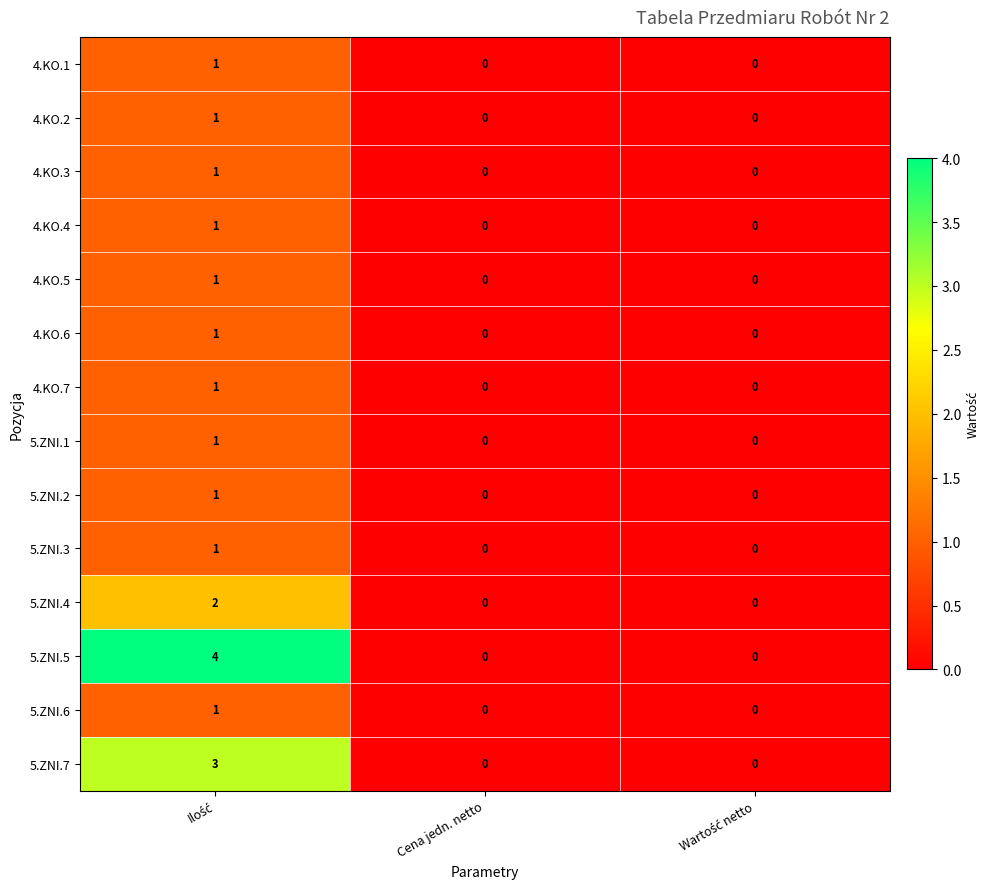

What is the maximum value for 5.ZNI.5?

4